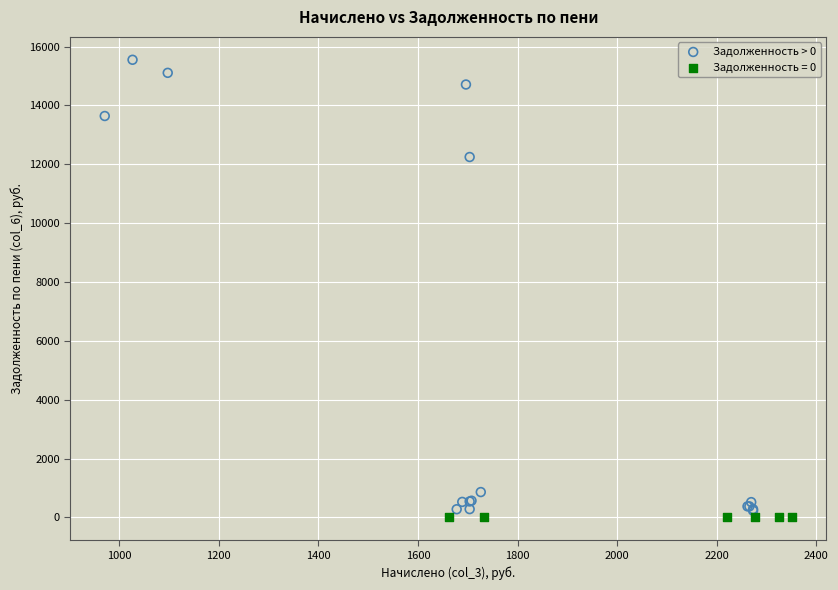

Which series reaches the maximum Y coordinate?

Задолженность > 0